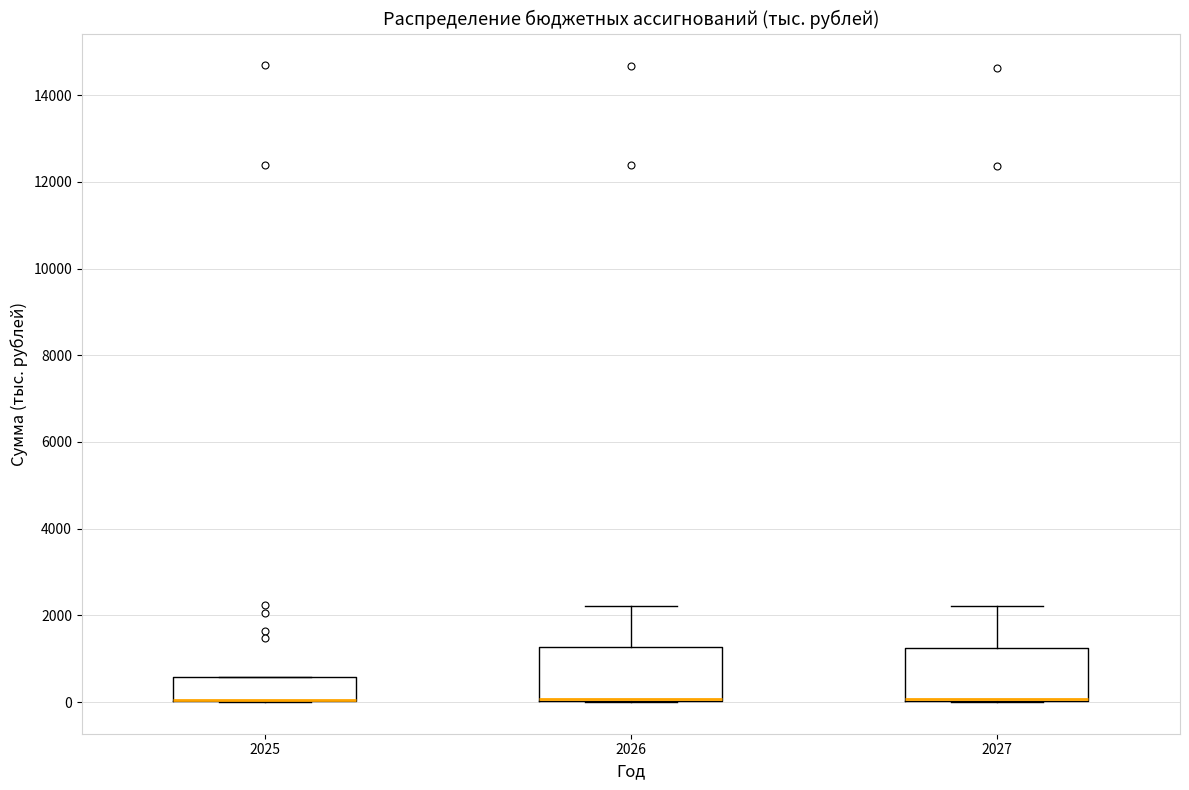

Reading left to right, read every box against the y-axis: the position of its median line, the range the box covers, and the ends of its whiskers. The values are not printed on the chart, so give them approximately, as read against the axis.

2025: median 0 (drawn on the box's lower edge), box 0 to 600, whiskers 0 to 600
2026: median 0 (drawn on the box's lower edge), box 0 to 1200, whiskers 0 to 2200
2027: median 0 (drawn on the box's lower edge), box 0 to 1200, whiskers 0 to 2200